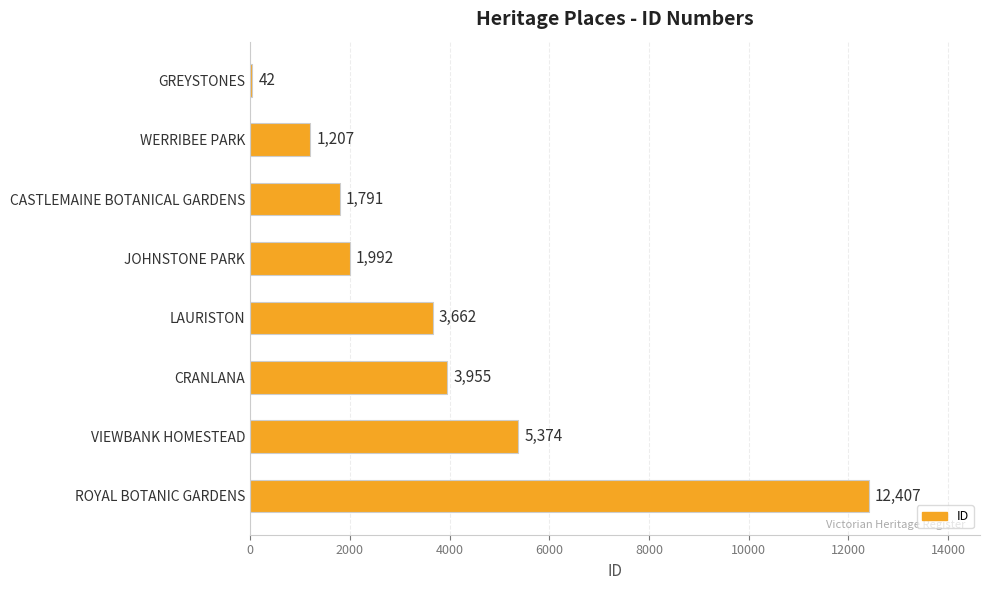

What is the maximum value shown in the chart?

12407